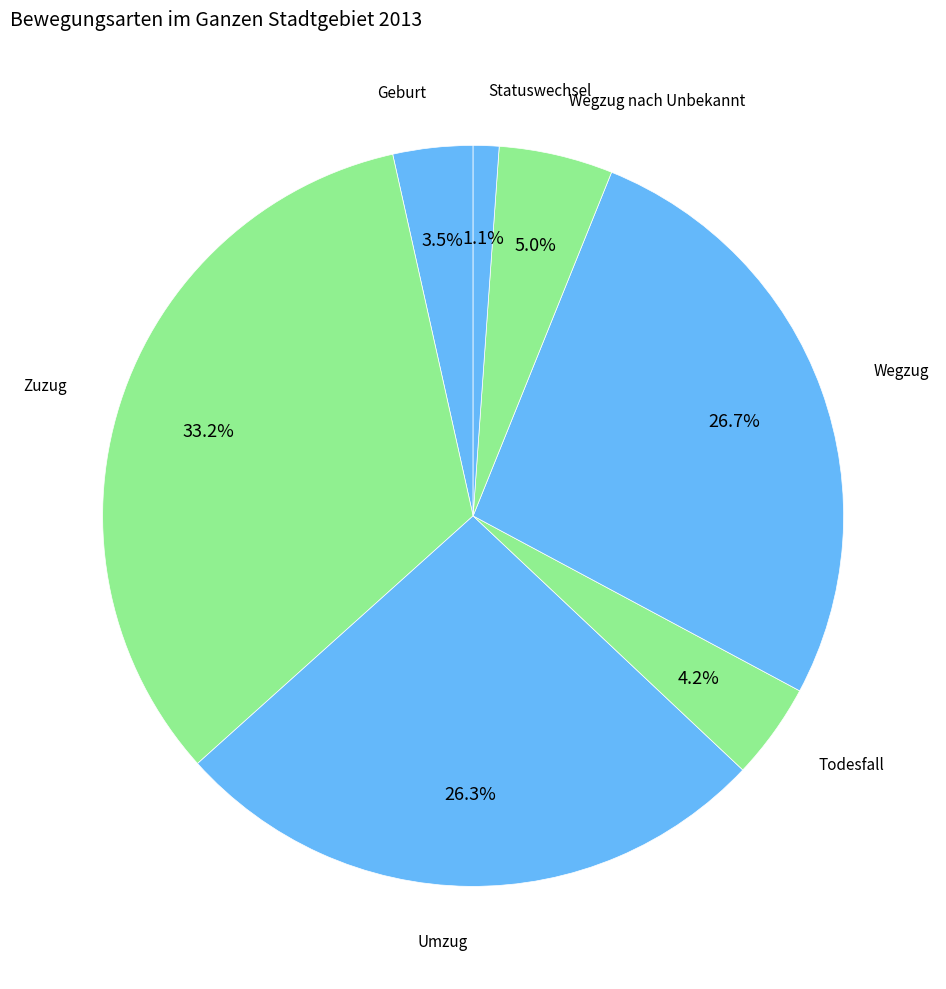

How many slices are in this pie chart?

7